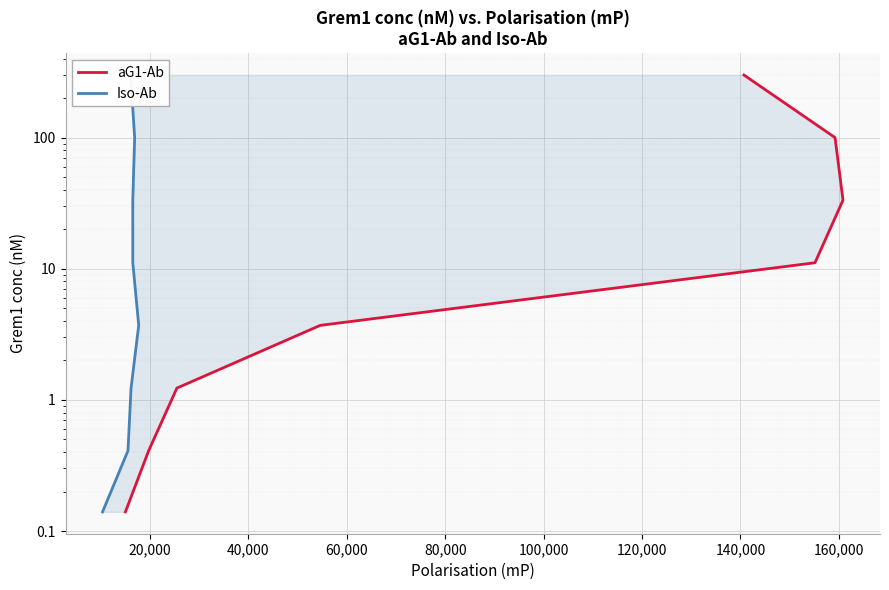

True or false: aG1-Ab has more than 1 interior local peaks.

False